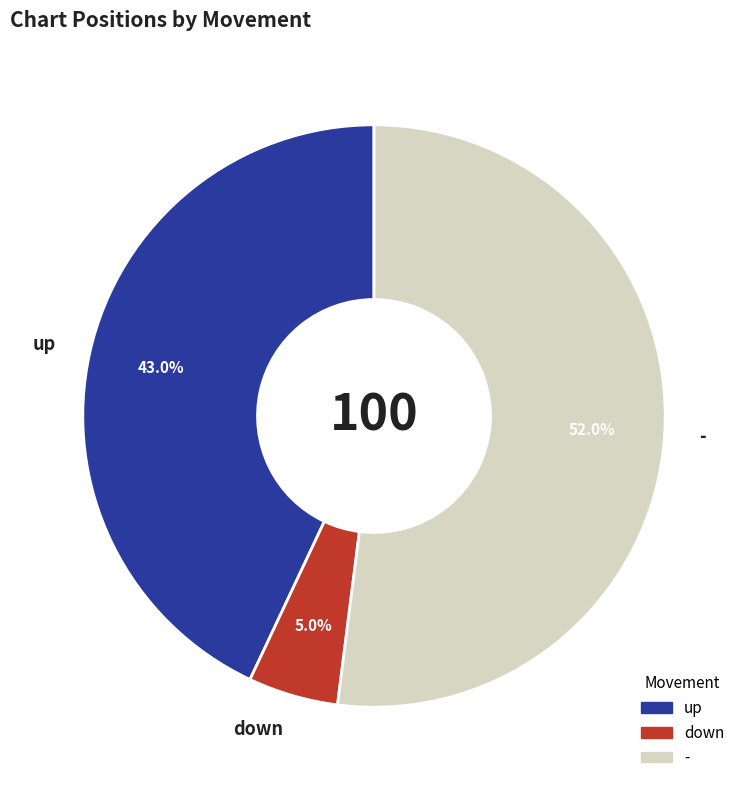

What percentage is the down slice, to the nearest percent?

5%